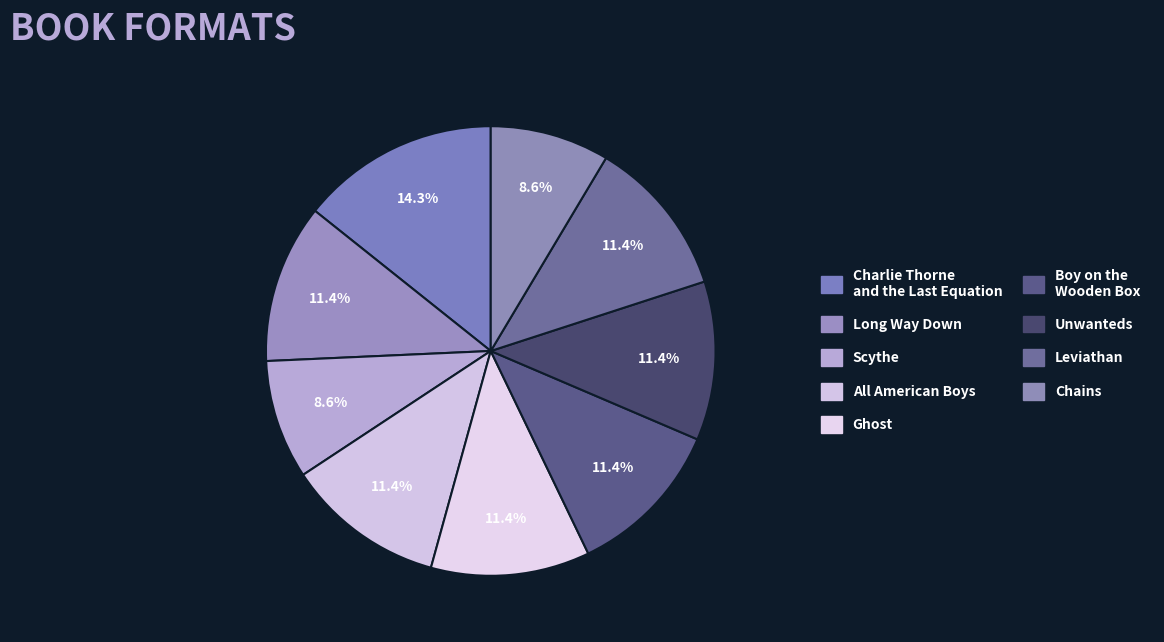

What is the largest slice in the pie chart?

Charlie Thorne and the Last Equation